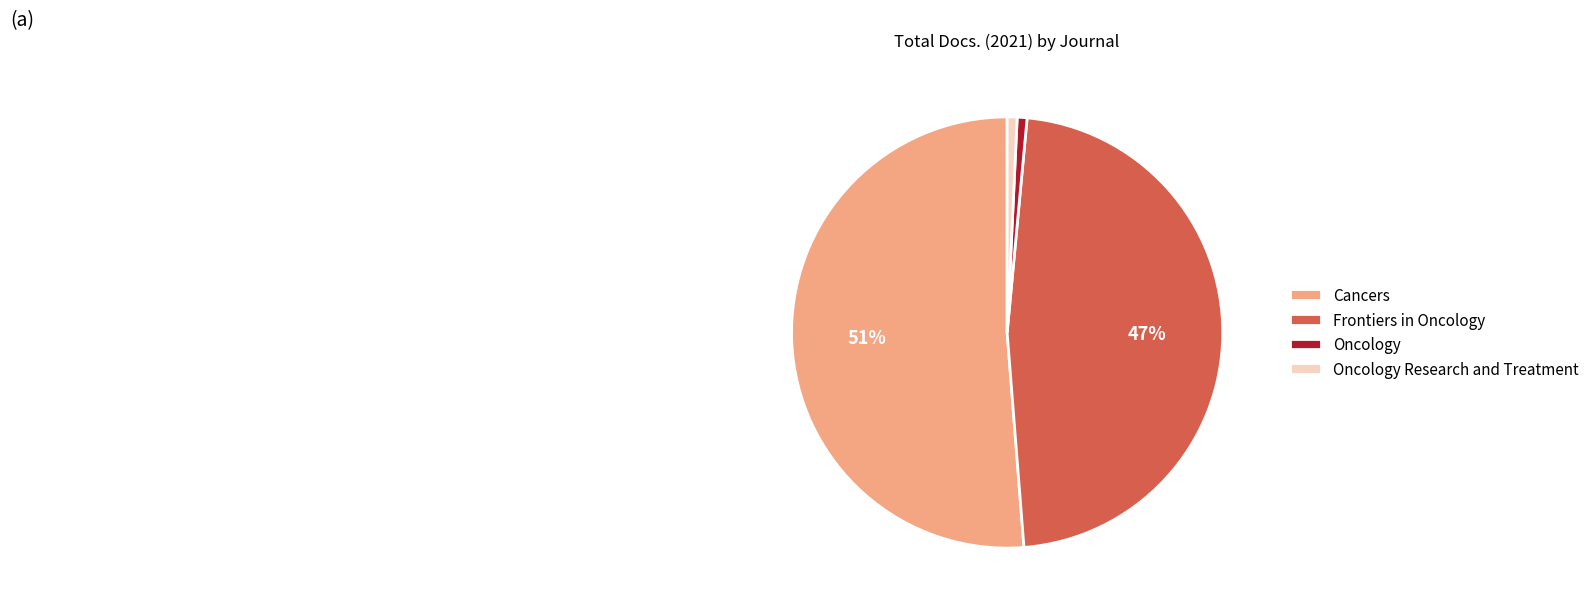

Between Oncology Research and Treatment and Frontiers in Oncology, which is larger?

Frontiers in Oncology